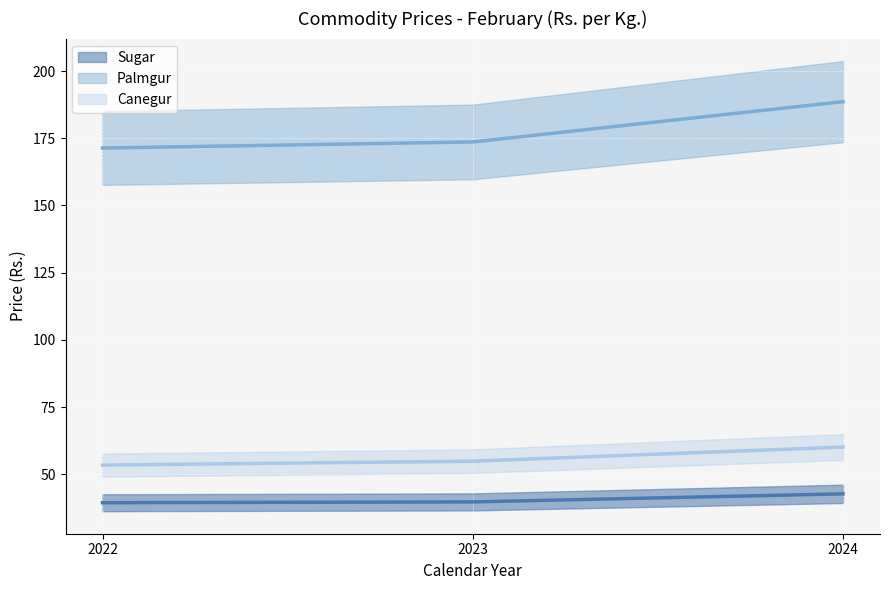

Between 2022 and 2023, which series saw the biggest shift?

Palmgur